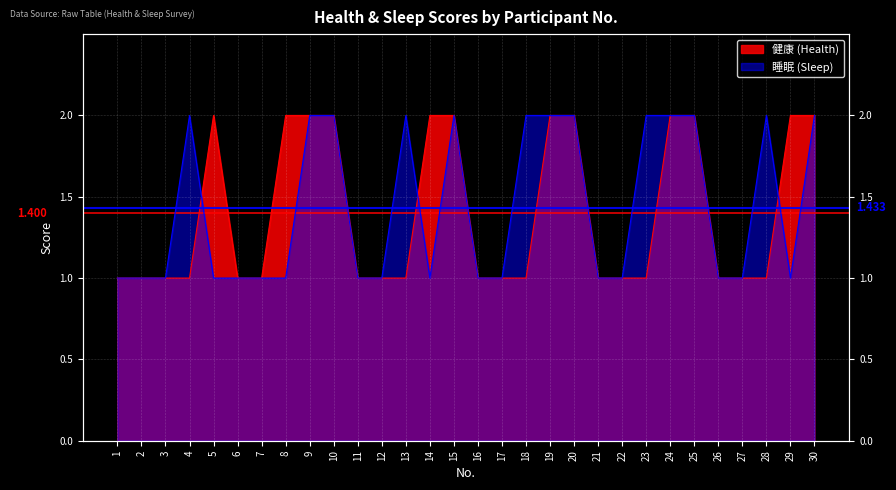

Which category has the lowest value in the 健康 (Health) series?

1